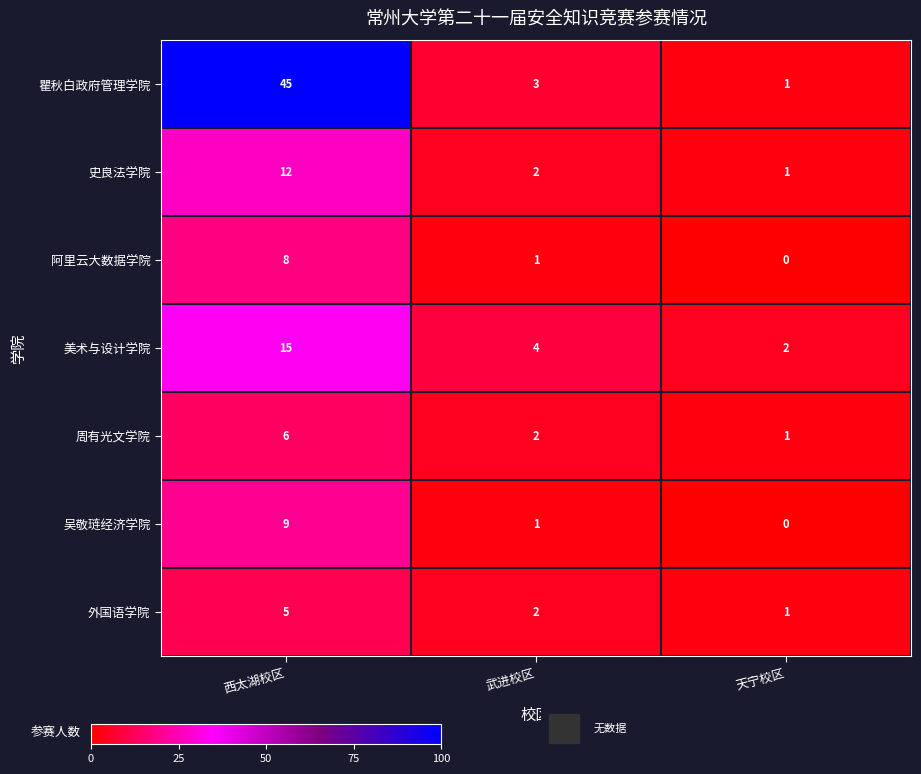

Which series changed the most between 西太湖校区 and 武进校区?

瞿秋白政府管理学院